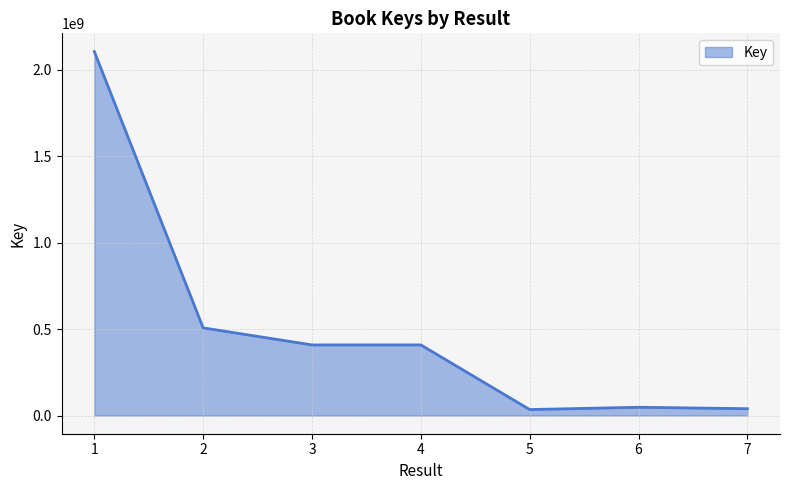

Is it true that the value at 4 is 542905030?

False